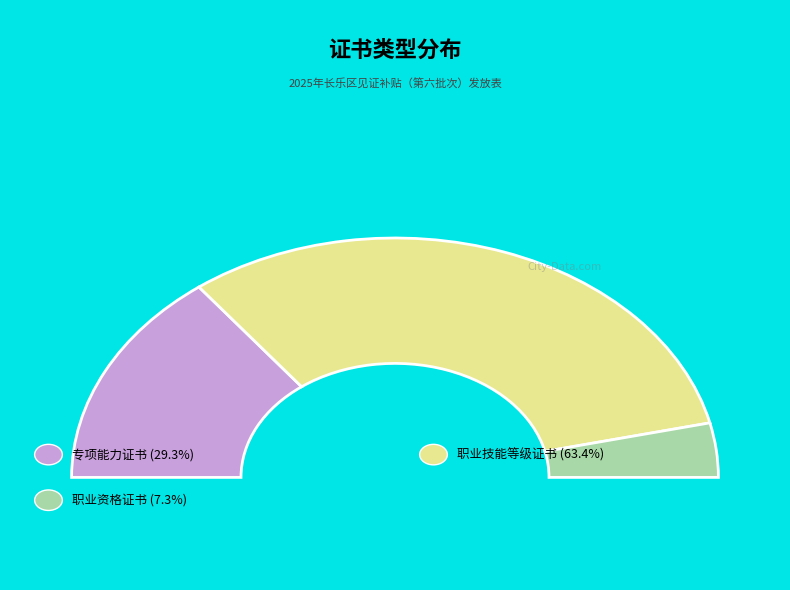

Rank the categories by value from highest to lowest.

职业技能等级证书, 专项能力证书, 职业资格证书